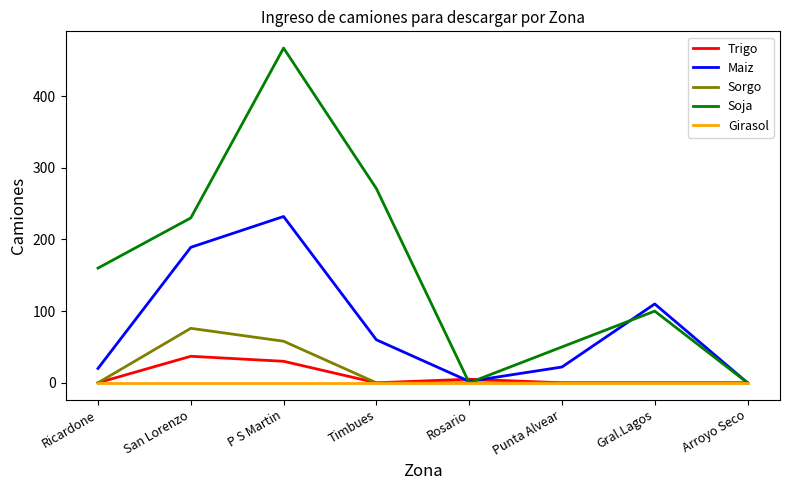

Where is Maiz nearest to the value 116?

Gral.Lagos